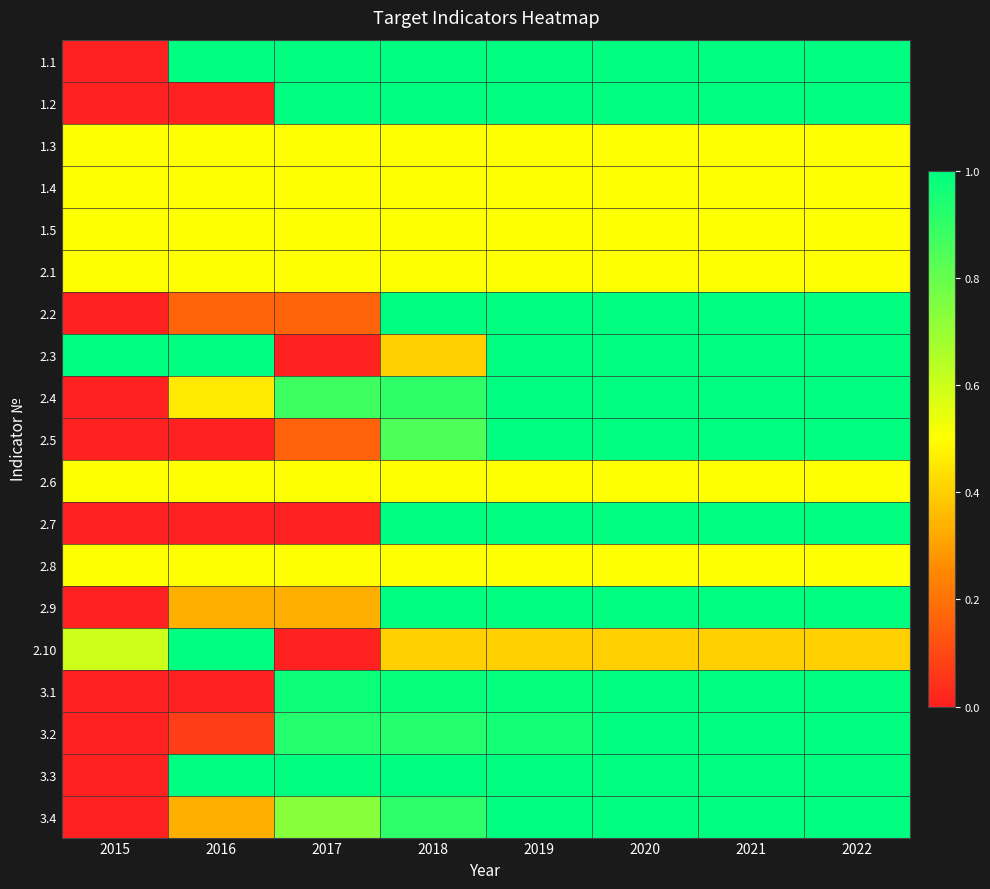

Which category has the lowest value across all series?

2015